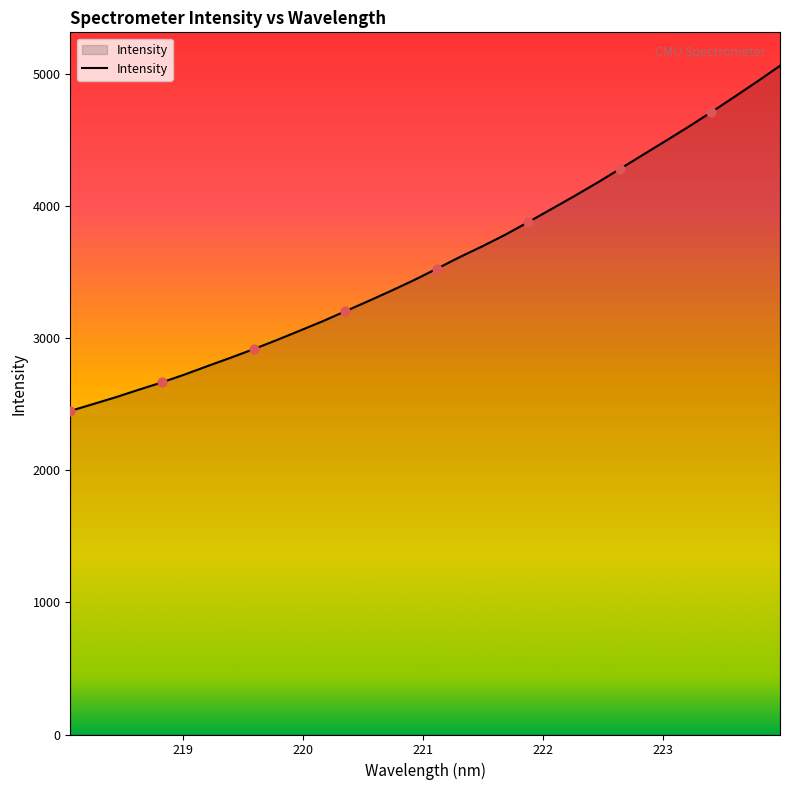

What is the maximum value shown in the chart?

5065.7